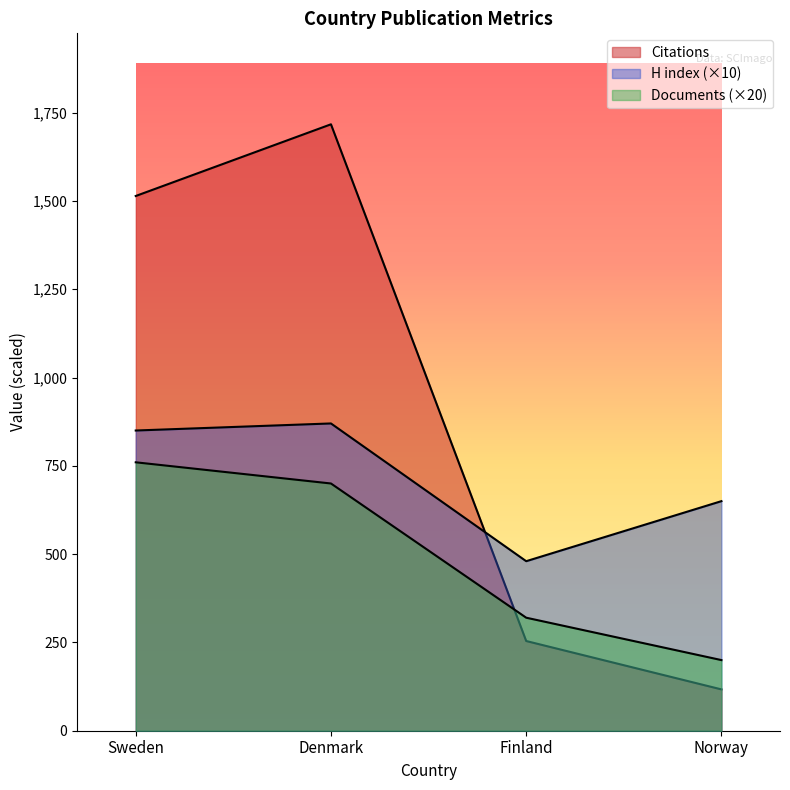

What position from the left is Denmark?

2